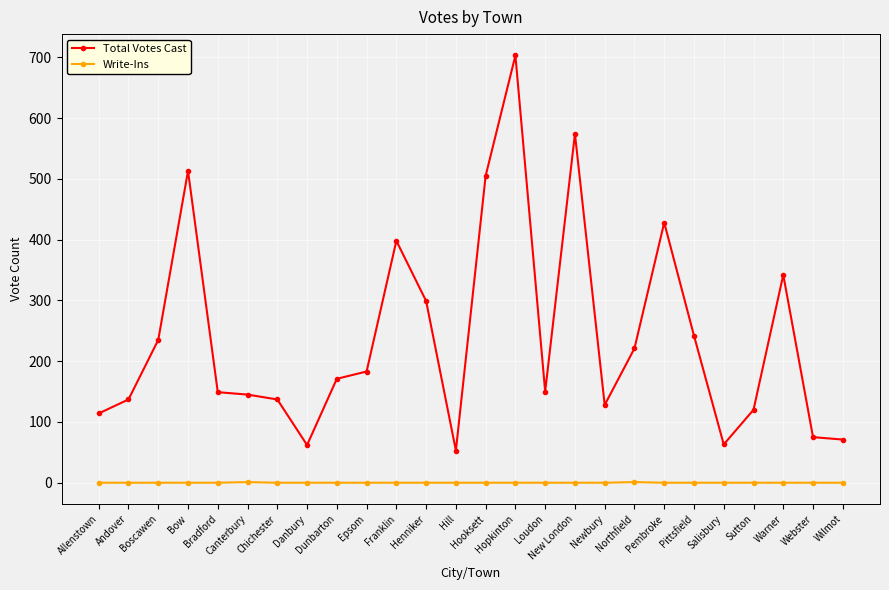

At Hooksett, list the series in order from smallest to largest.

Write-Ins, Total Votes Cast